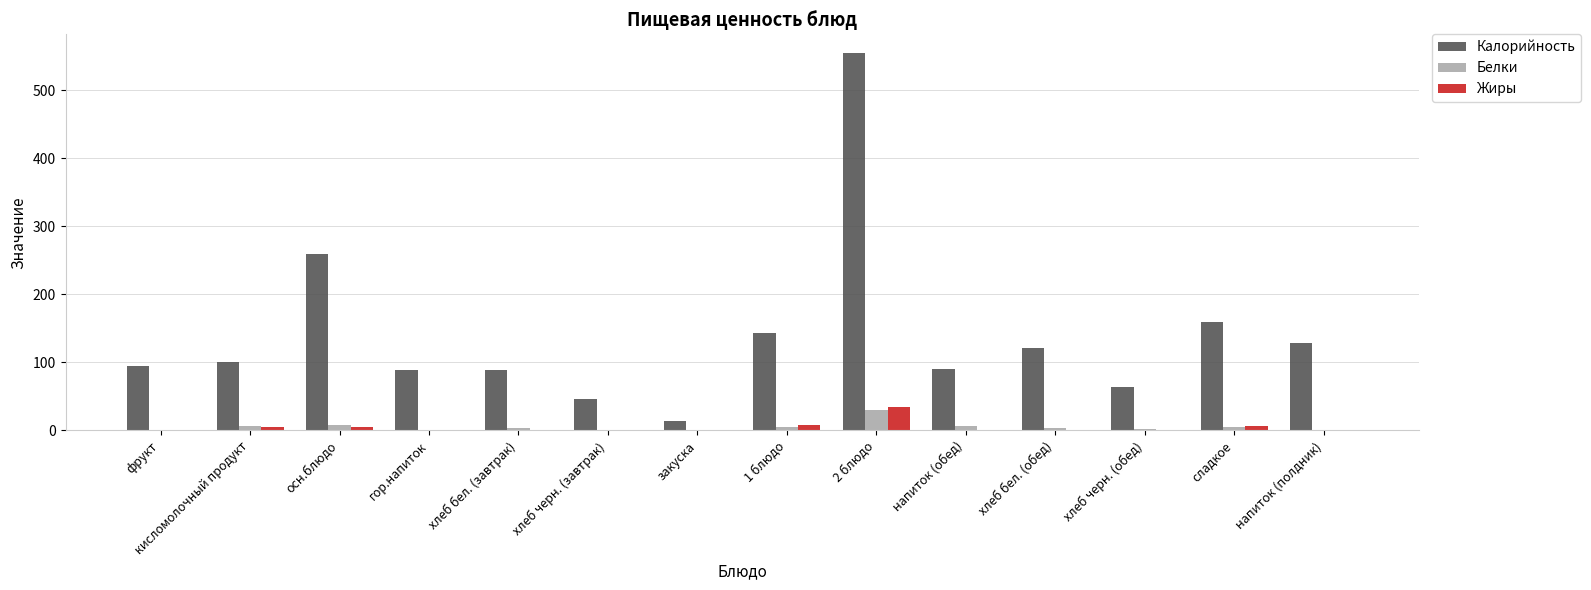

What is the maximum value shown in the chart?

554.4